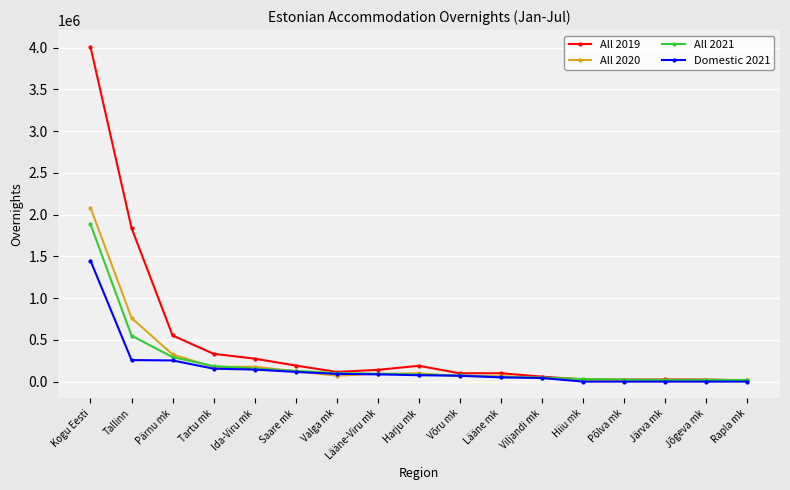

What is the highest value of the All 2019 series?

4008865